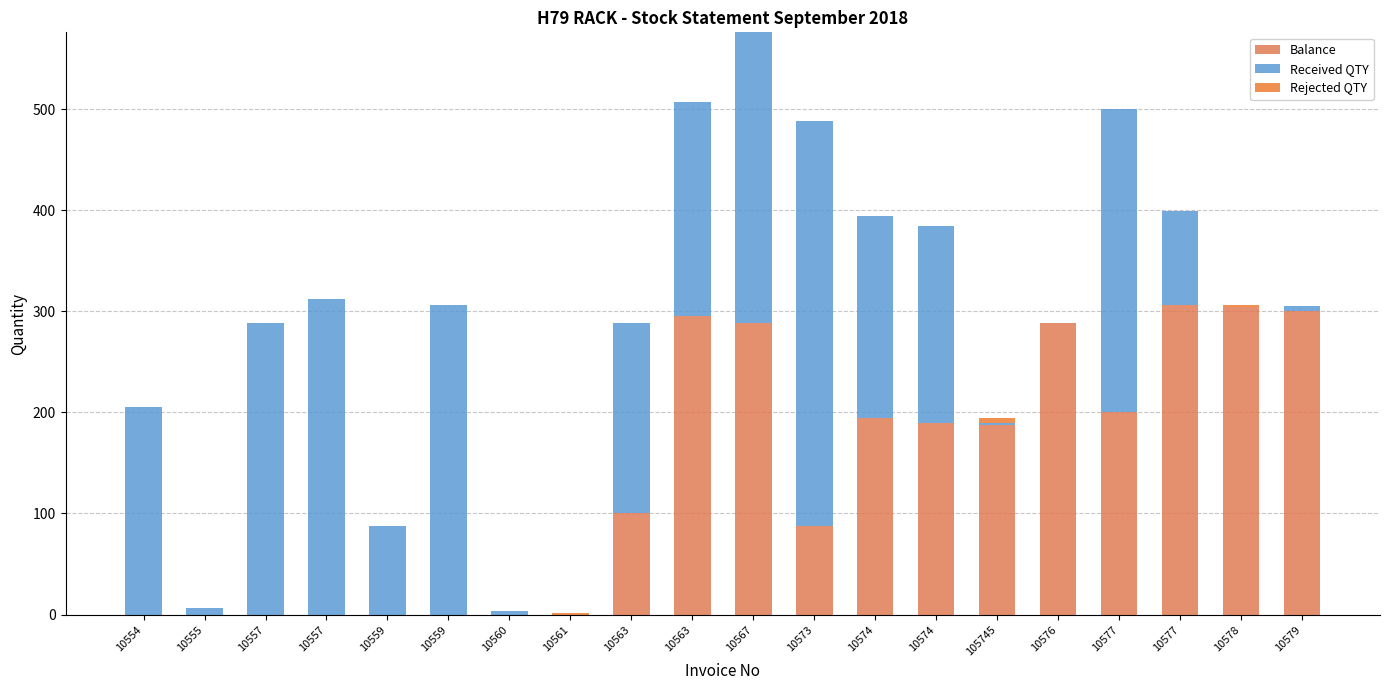

How many distinct data groups are displayed?

3